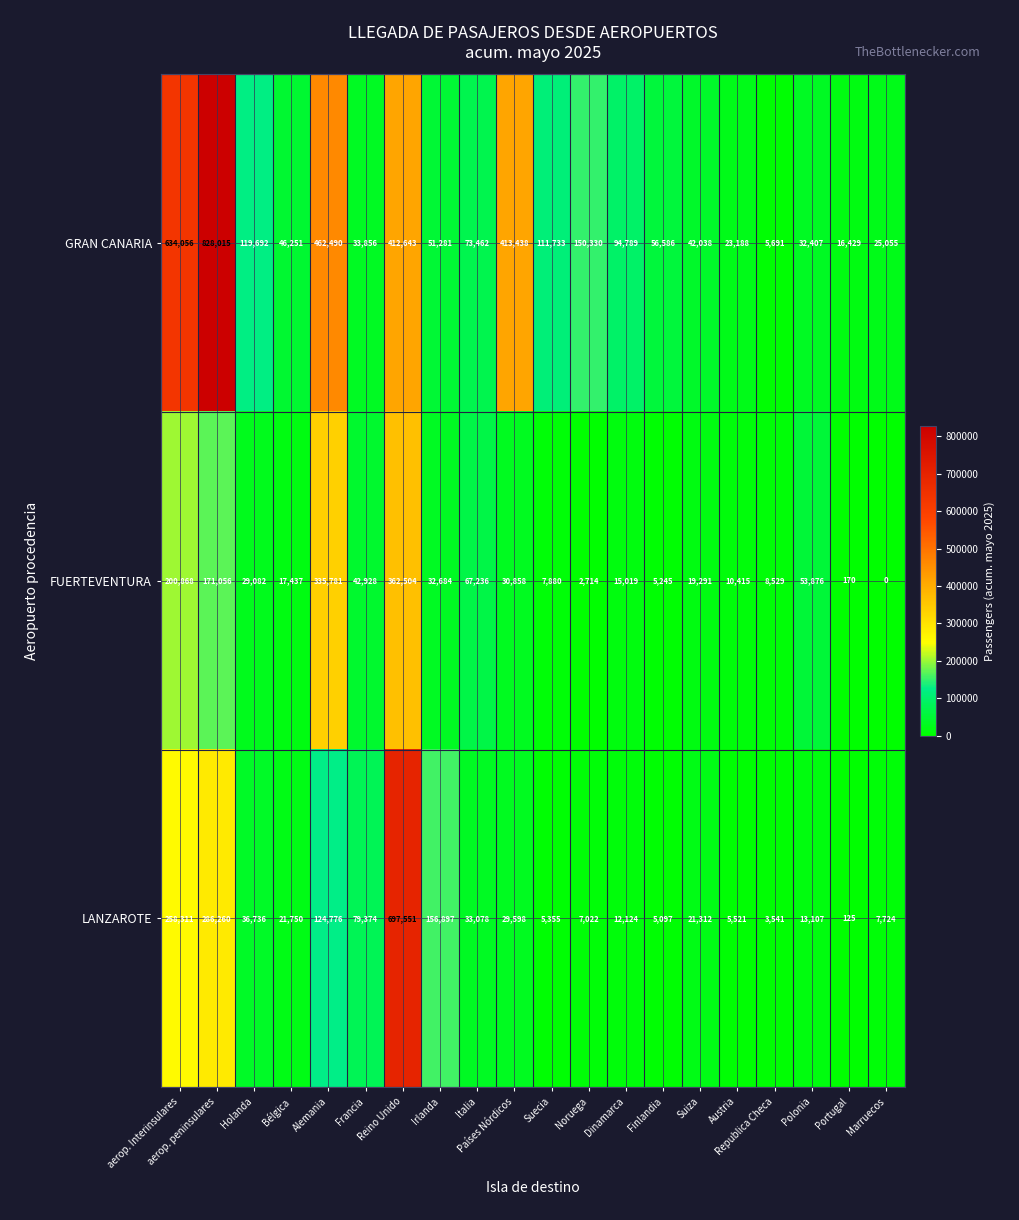

Rank the series by their maximum value, from highest to lowest.

GRAN CANARIA, LANZAROTE, FUERTEVENTURA